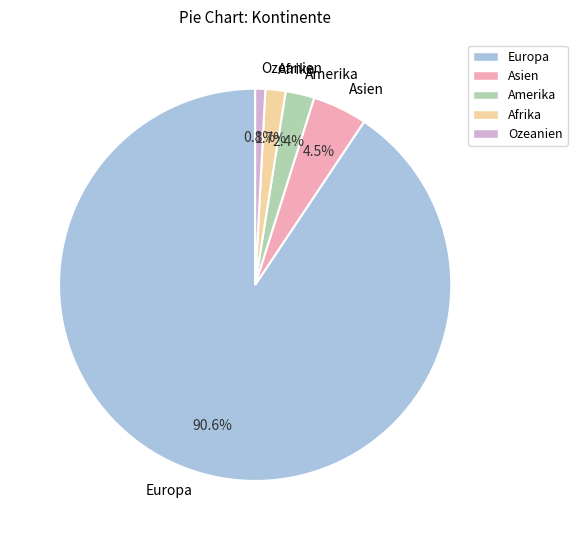

Rank the categories by value from highest to lowest.

Europa, Asien, Amerika, Afrika, Ozeanien